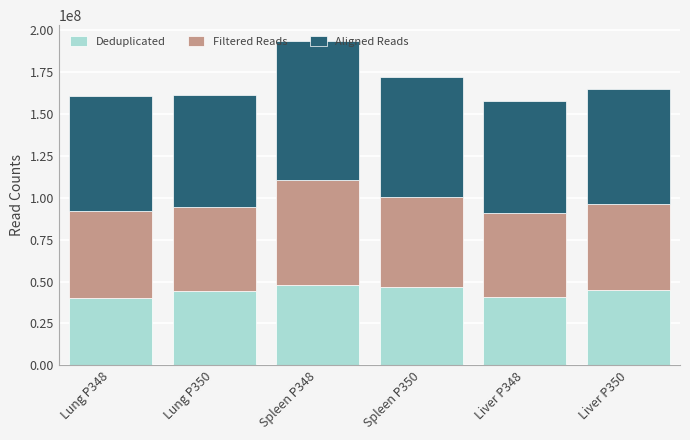

What is the lowest value of the Deduplicated series?

40383630